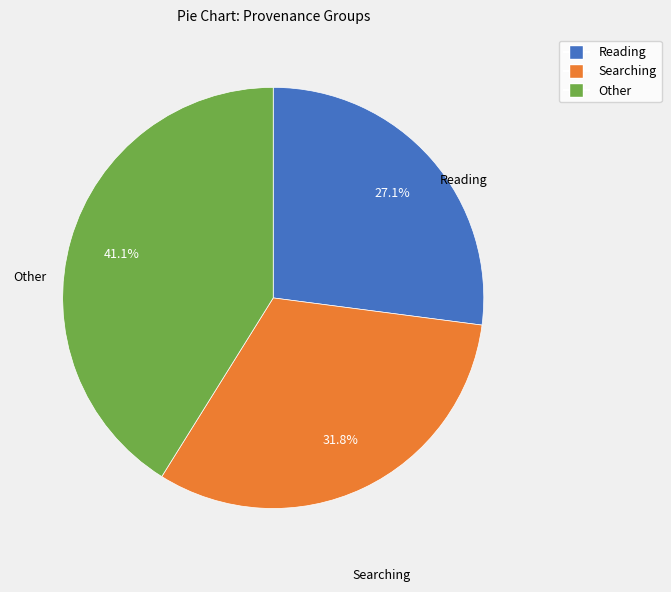

Is there a majority slice in this chart?

No